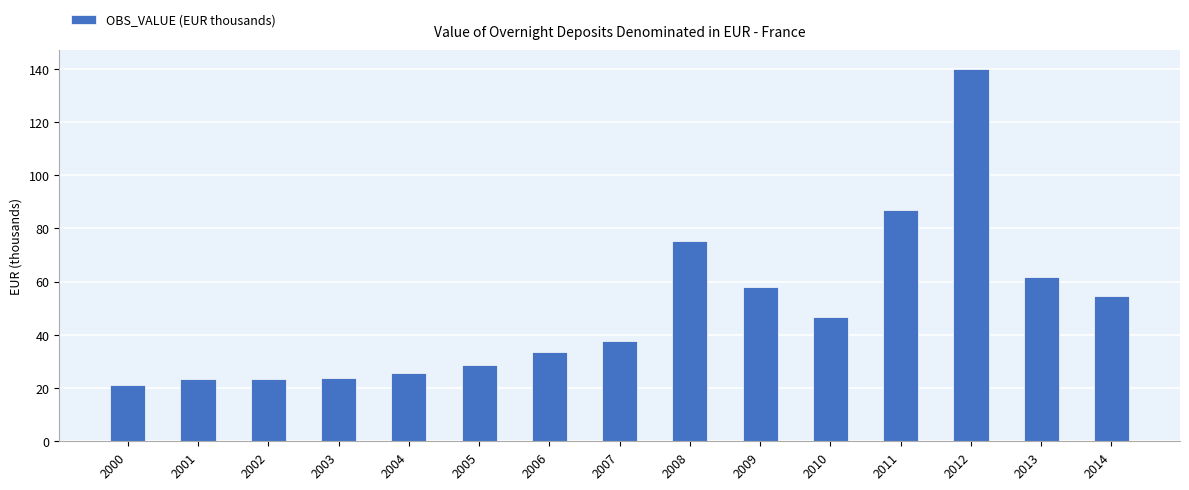

What is the change in value from 2007 to 2014?

+16.8